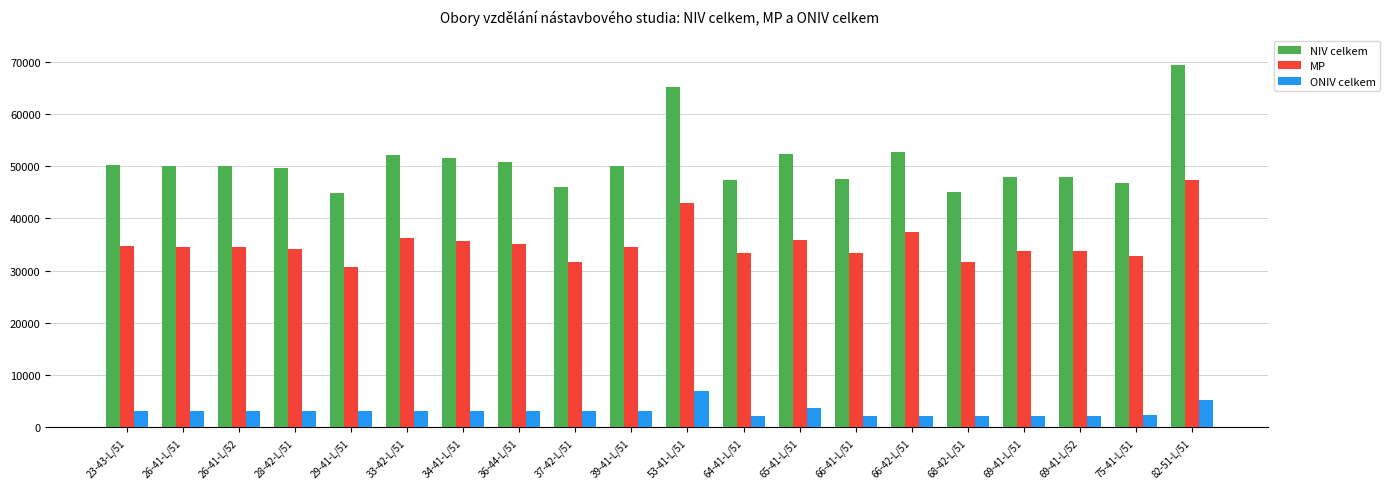

Where is ONIV celkem nearest to the value 4513?

82-51-L/51